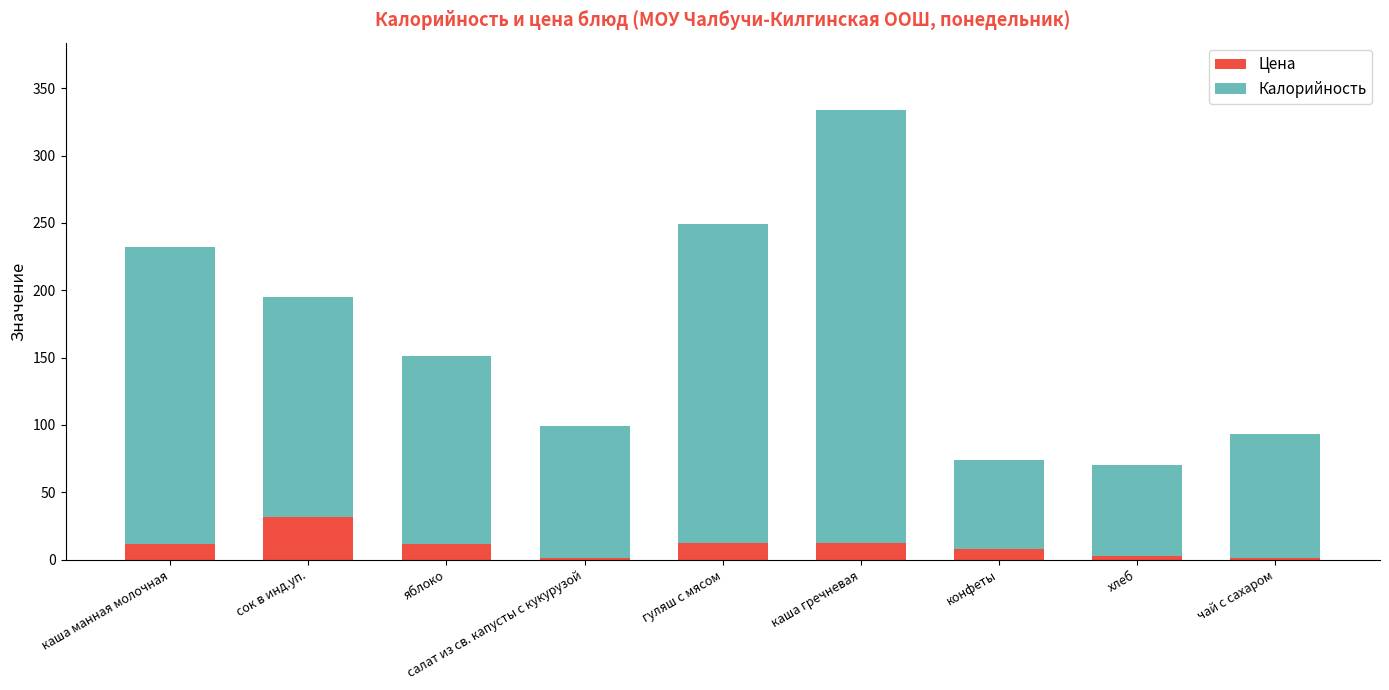

The Цена series shows 11.8 at яблоко. True or false?

True